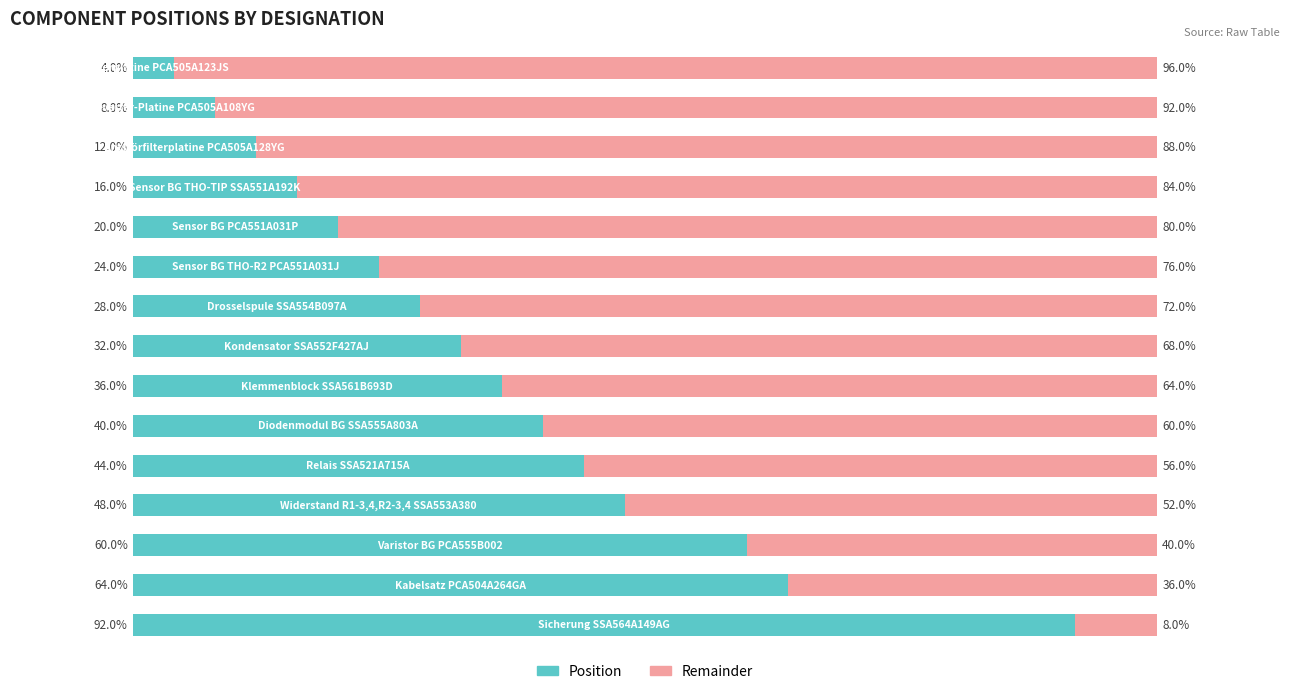

The Remainder (right) series shows 60.0 at 9. True or false?

True